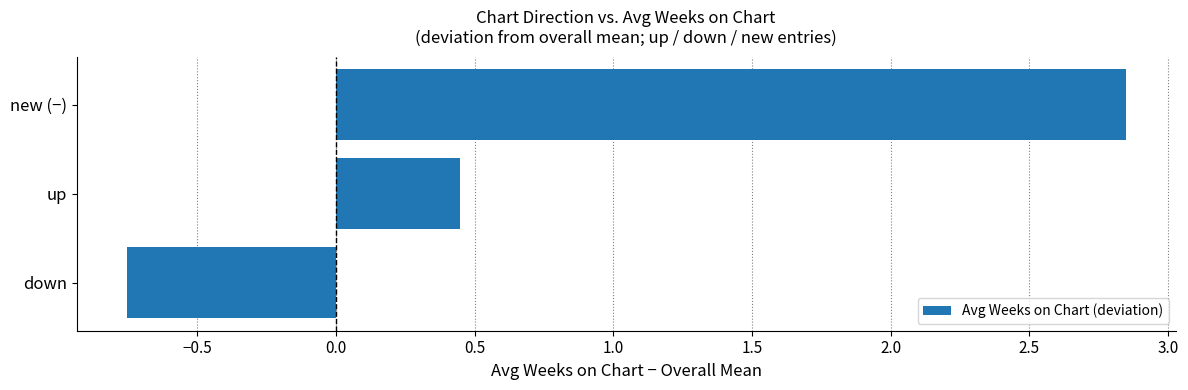

What is the change in value from up to new (−)?

+2.4